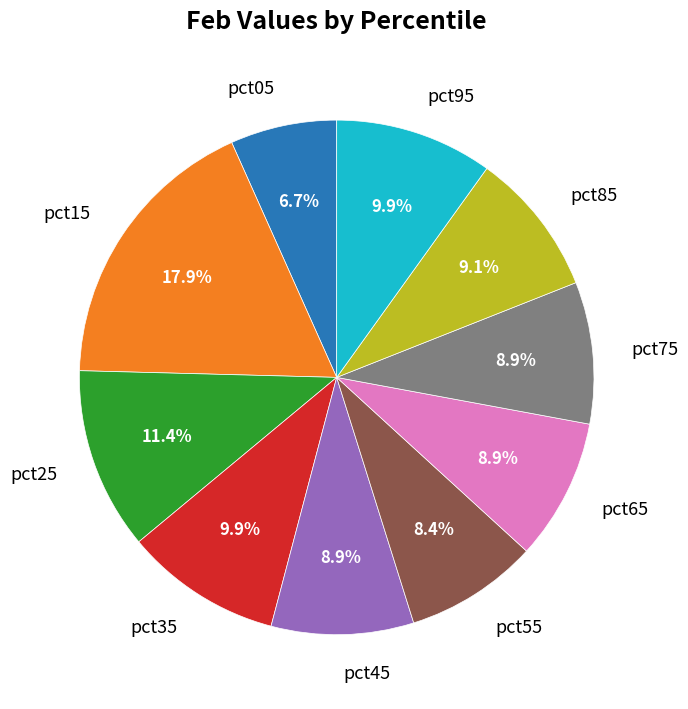

To the nearest percent, what is the combined percentage of pct55 and pct05?

15%